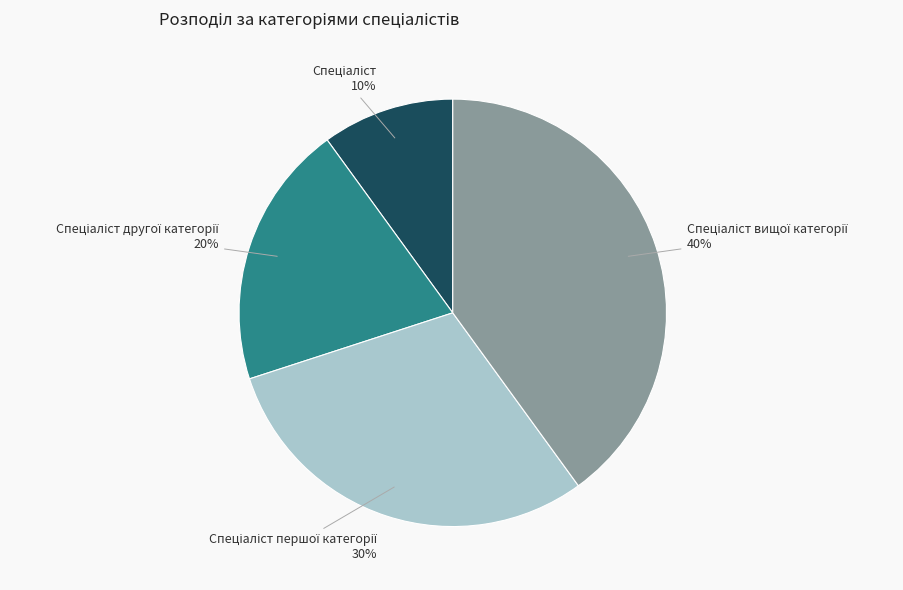

Does any single category account for the majority?

No